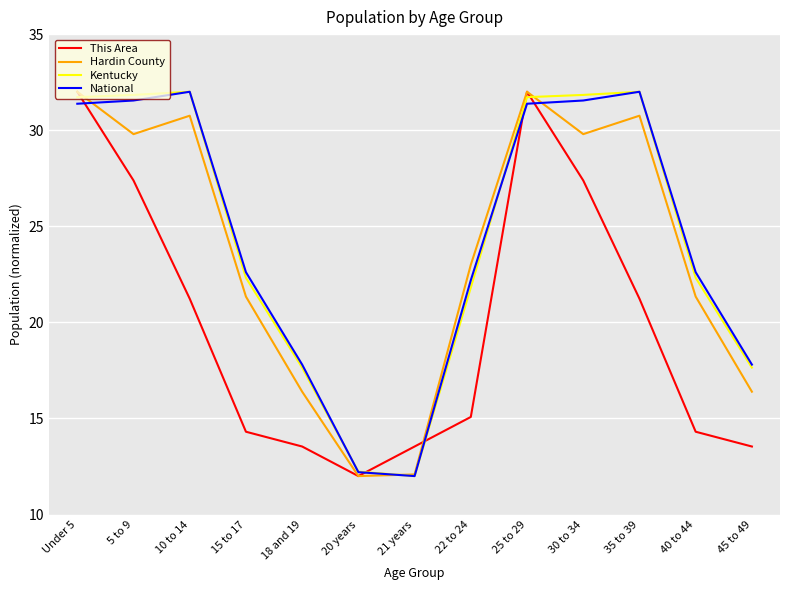

How many values in the This Area series exceed 15?

7